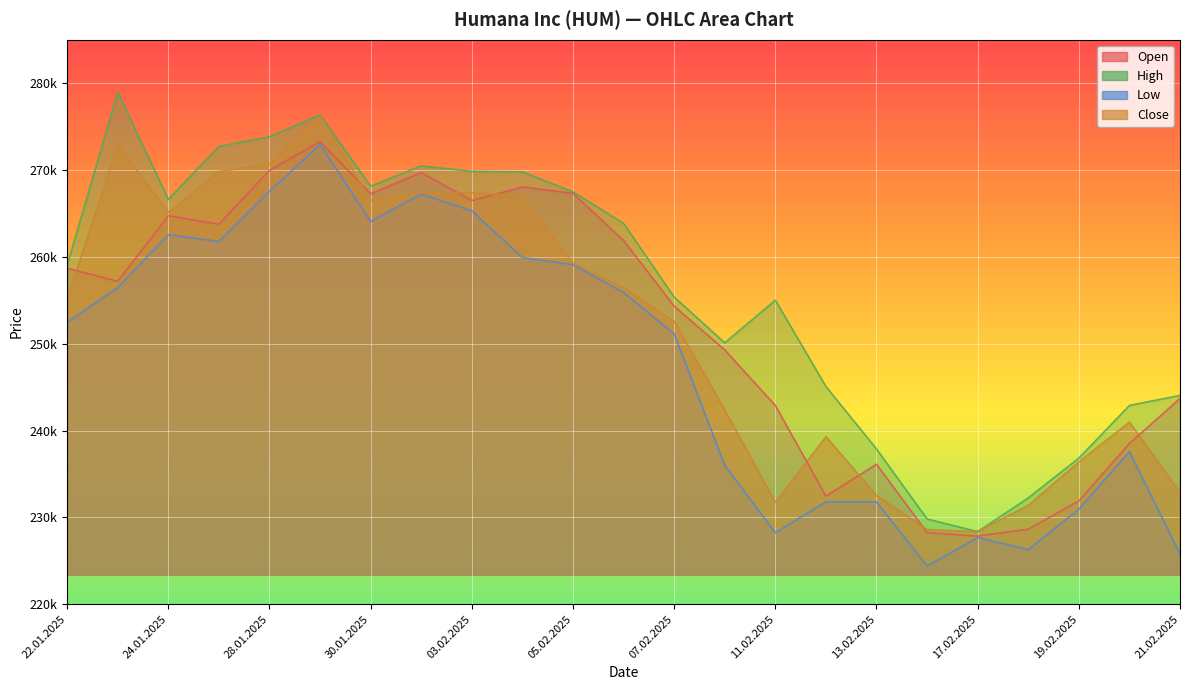

What is the smallest value displayed?

224401